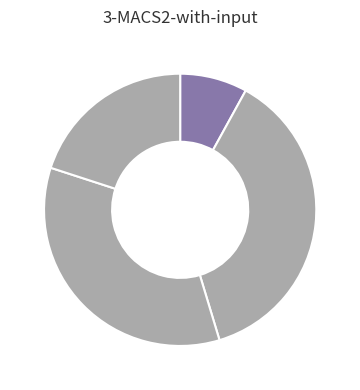

Count the number of slices in the pie.

4